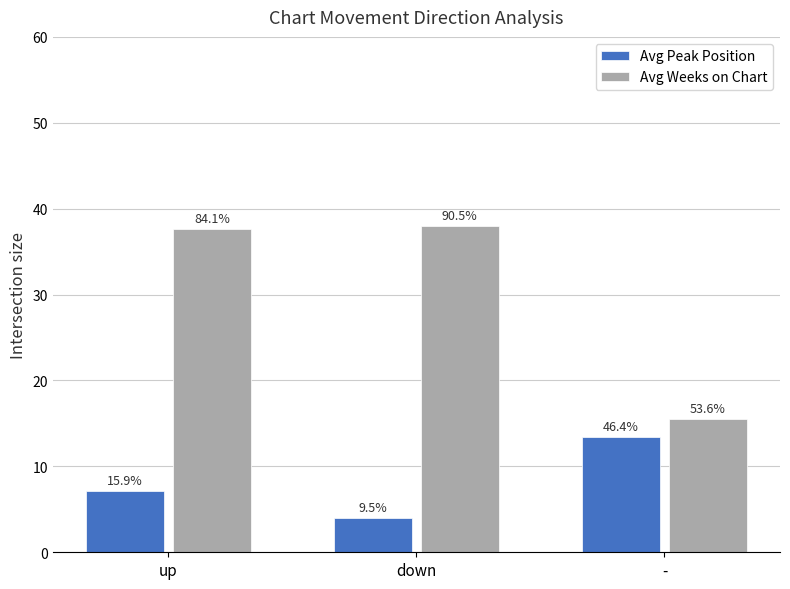

What is the lowest value of the Avg Peak Position series?

4.0